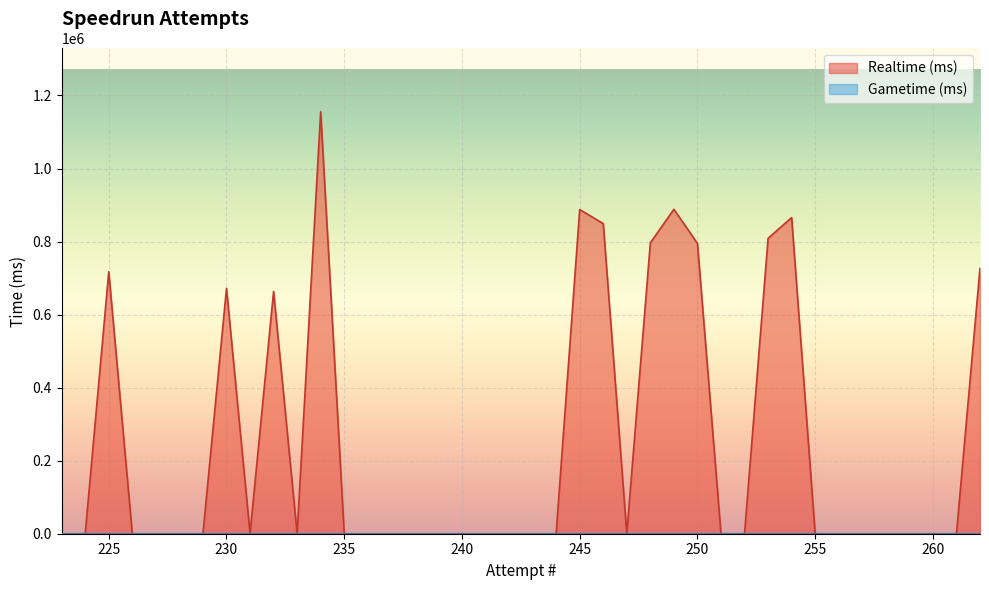

What is the difference between the maximum and second lowest values?

1155377